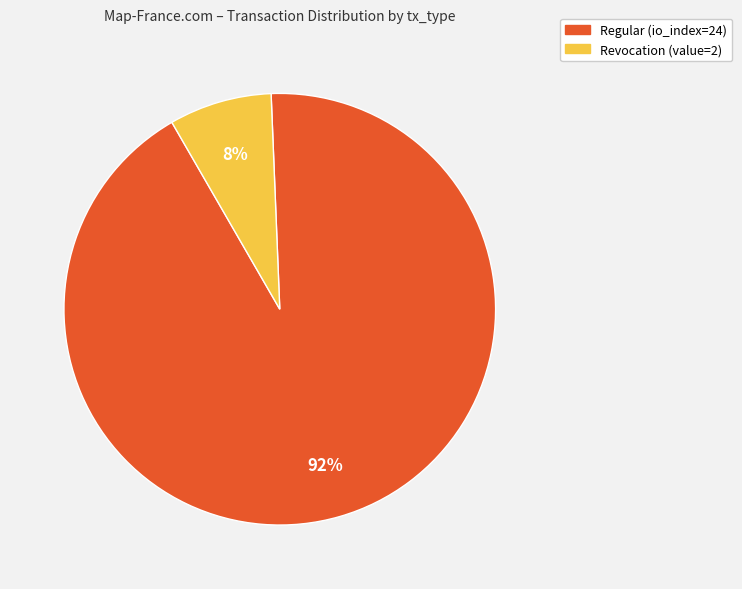

To the nearest percent, what is the average slice percentage?

50%